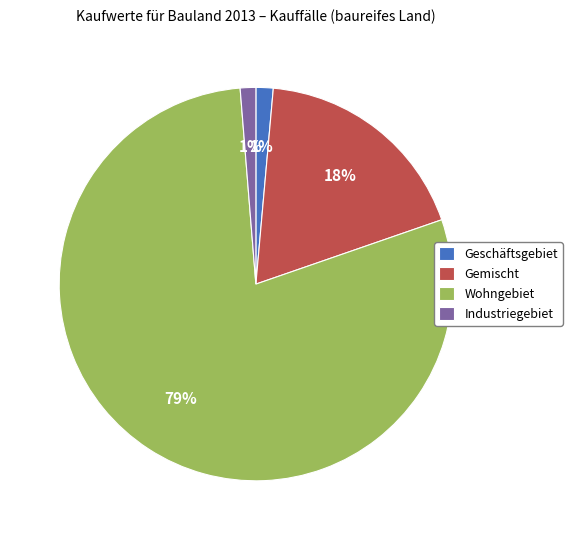

Which has a higher value, Geschäftsgebiet or Wohngebiet?

Wohngebiet